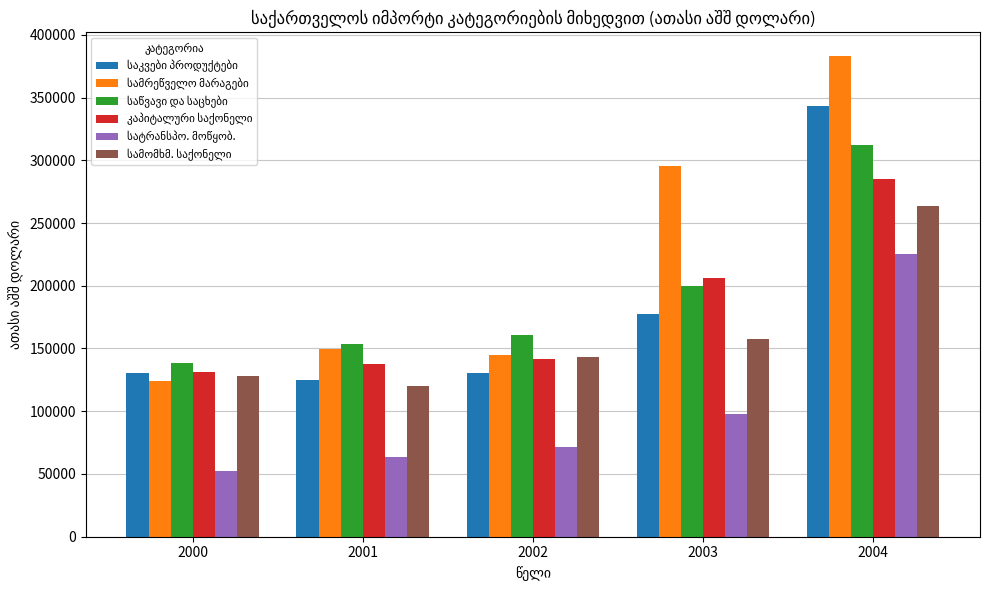

What is the total value across all series at 2003?

1134510.8